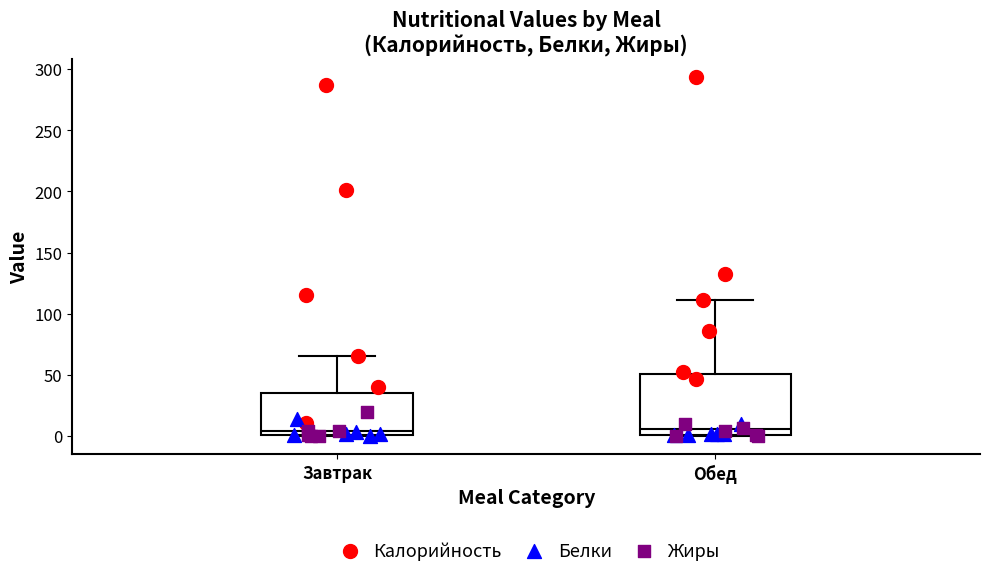

Which box is the tallest, from its lower edge to its upper edge?

Обед